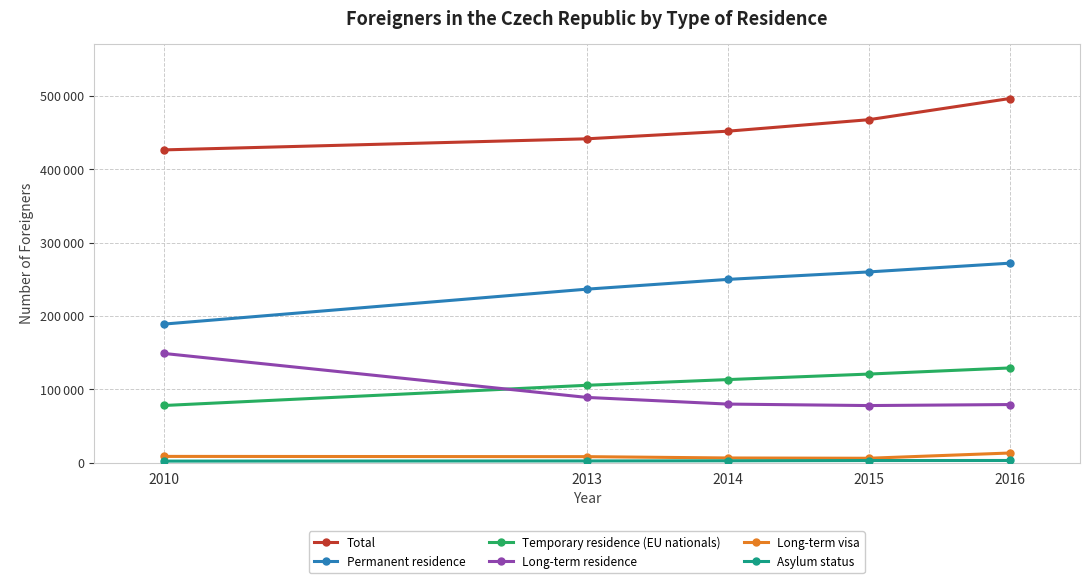

Is this an area chart (filled region under the line)?

No